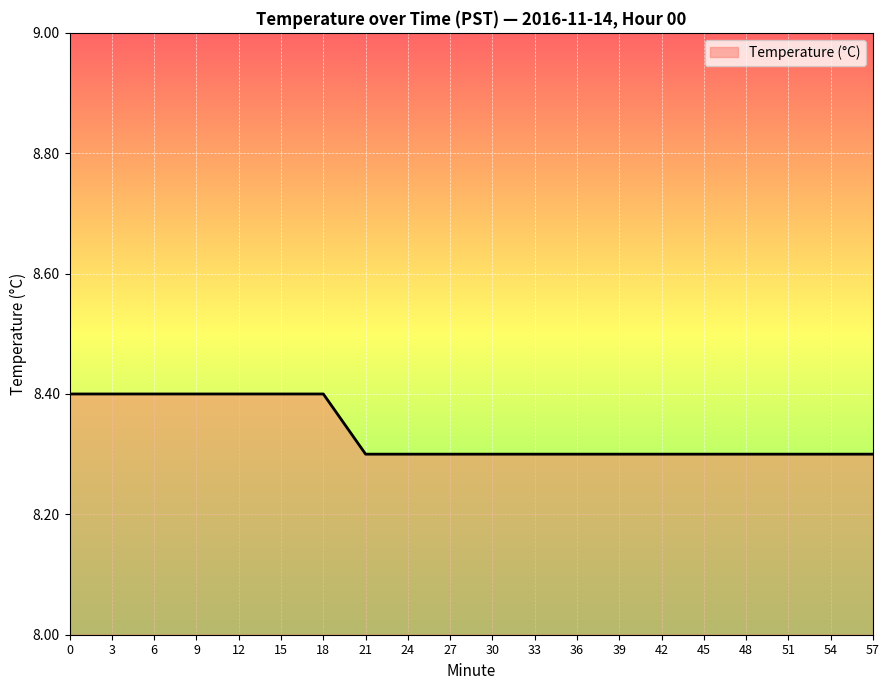

What is the average value?

8.3